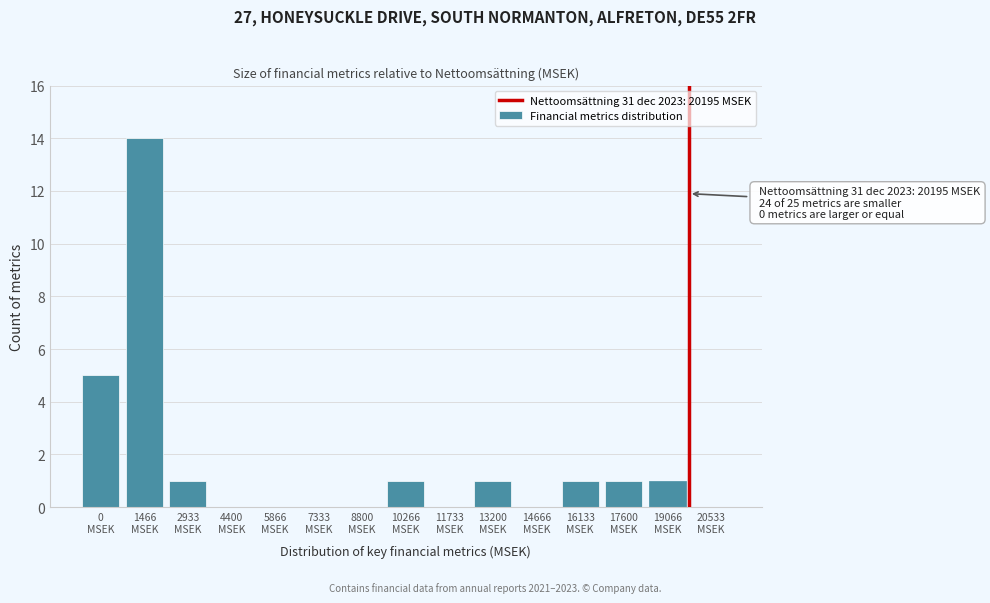

What is the maximum value shown in the chart?

14